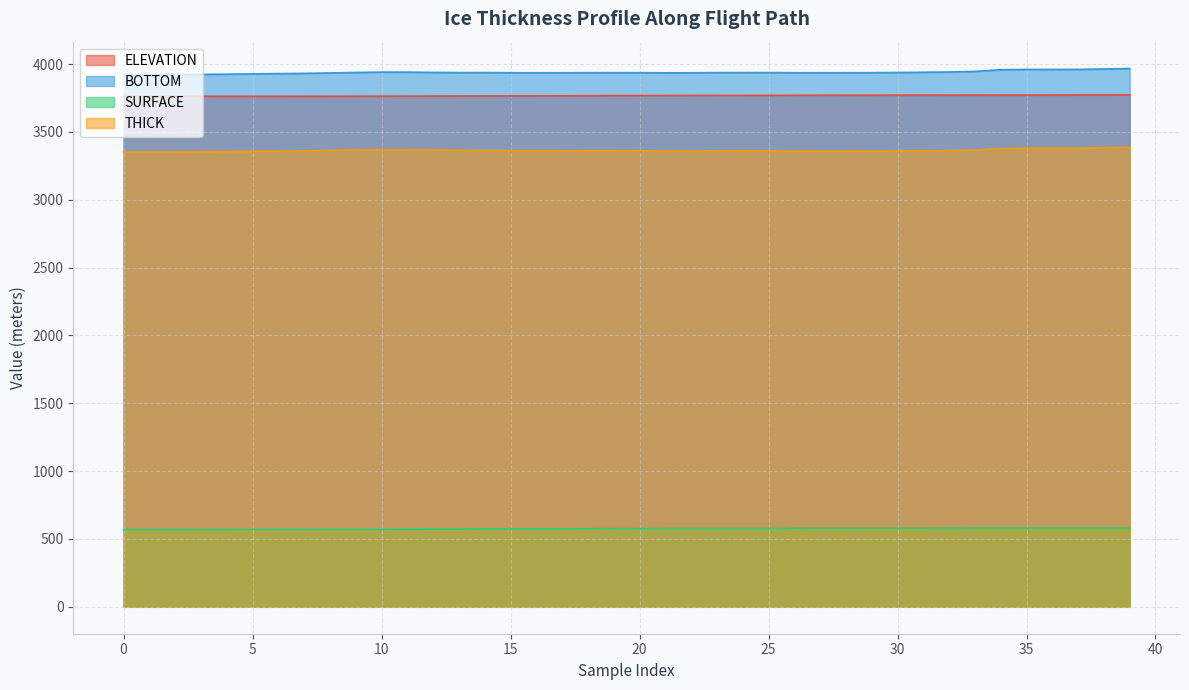

What is the value of the ELEVATION point at the 29th from the left?

3770.4